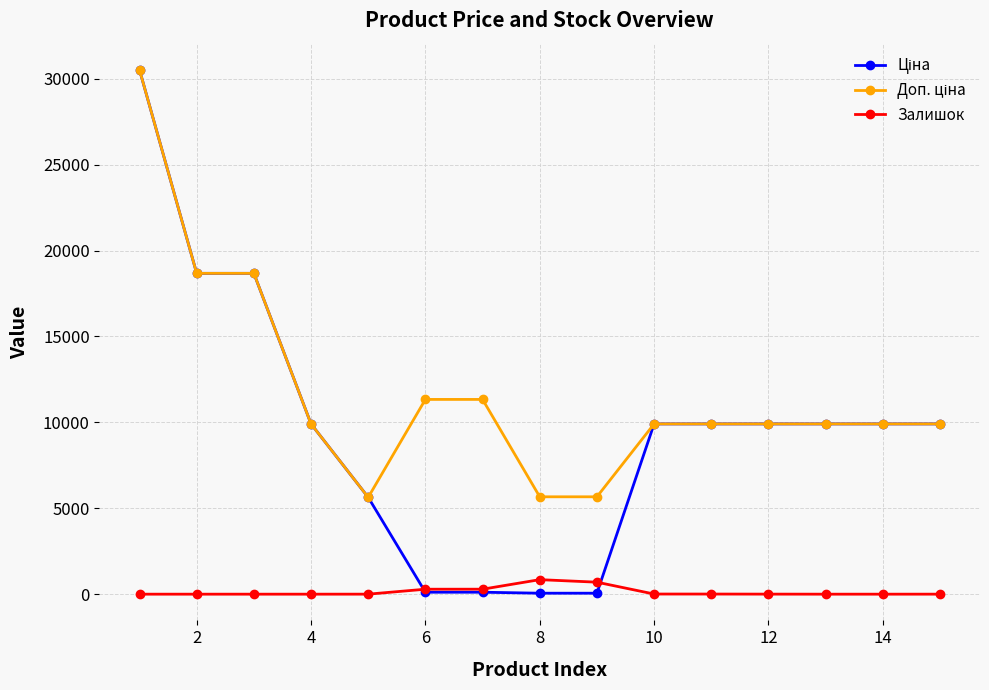

How many data points in Залишок are less than 1?

6